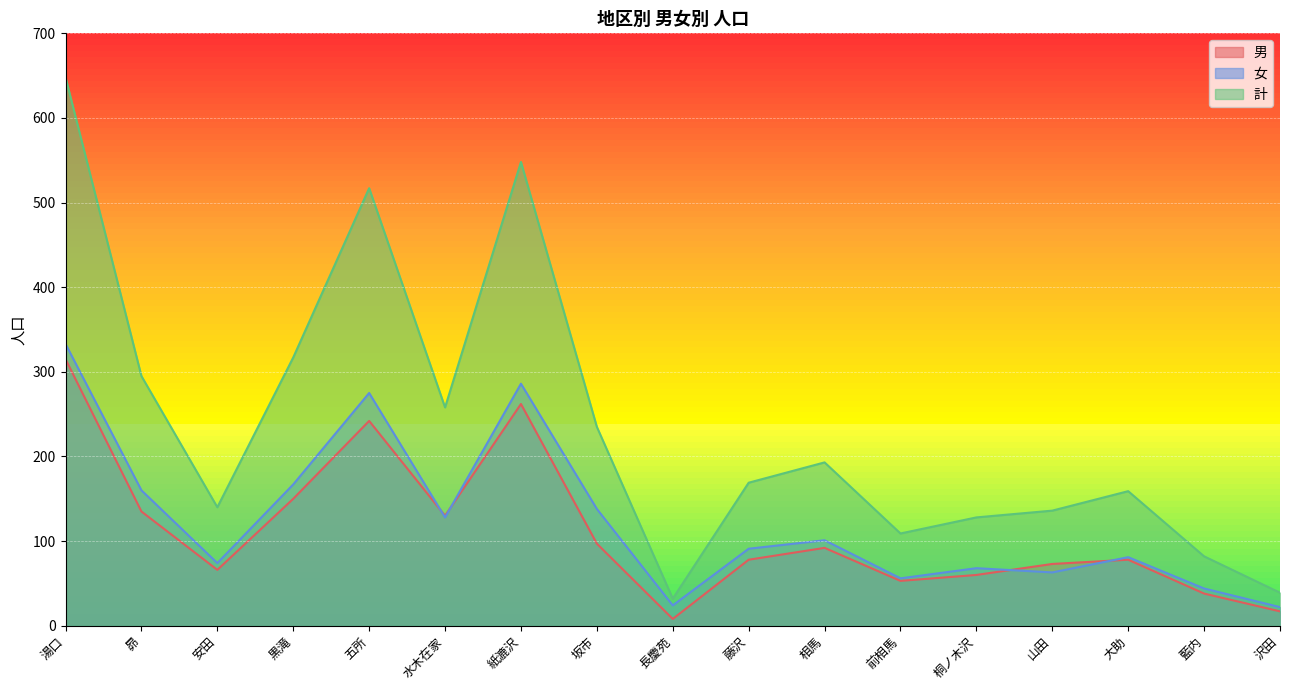

True or false: 計 and 女 cross at least once.

False